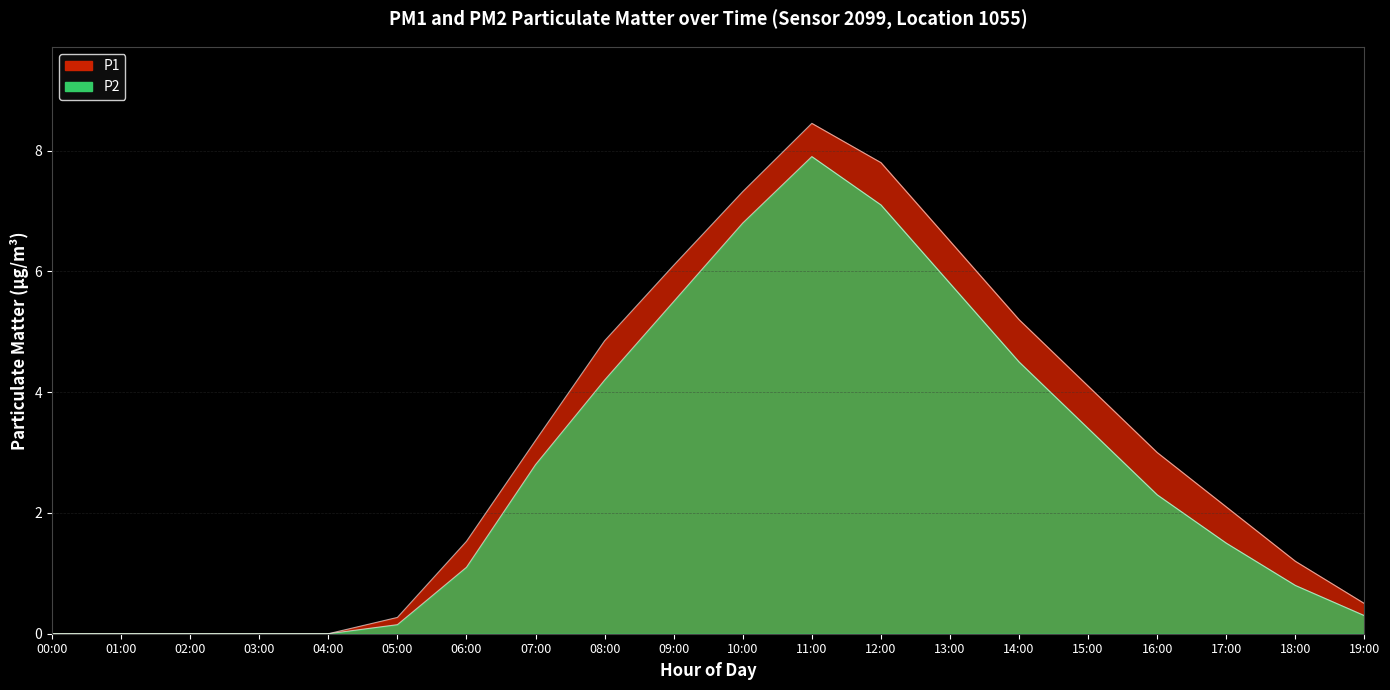

Does the chart display data point markers on the line(s)?

No